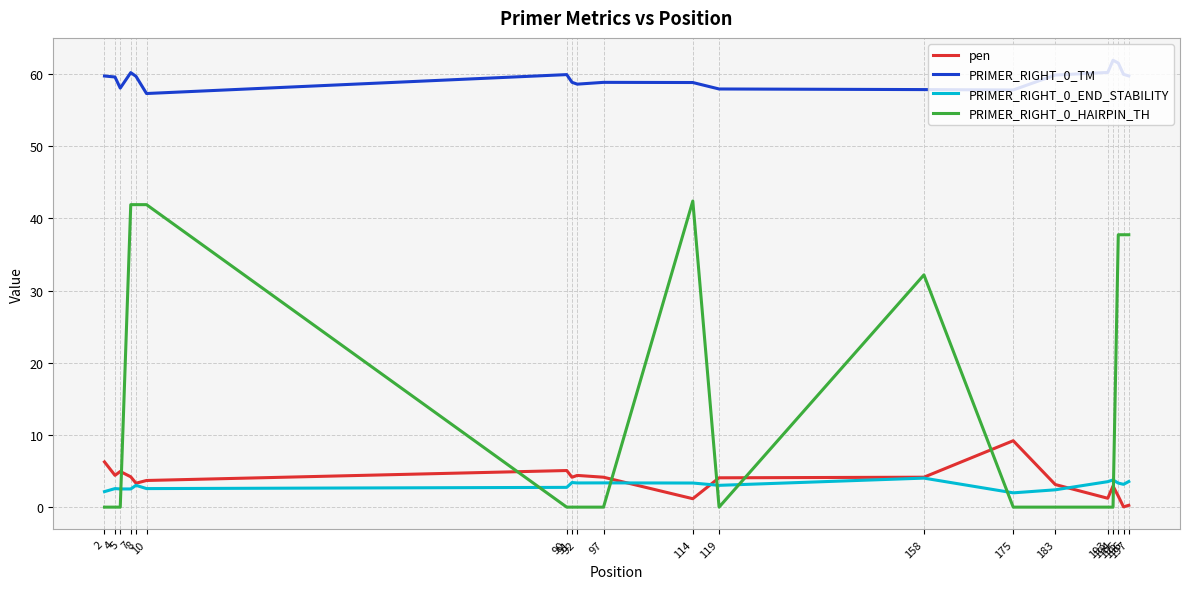

At which category does PRIMER_RIGHT_0_TM reach its first local valley?

5